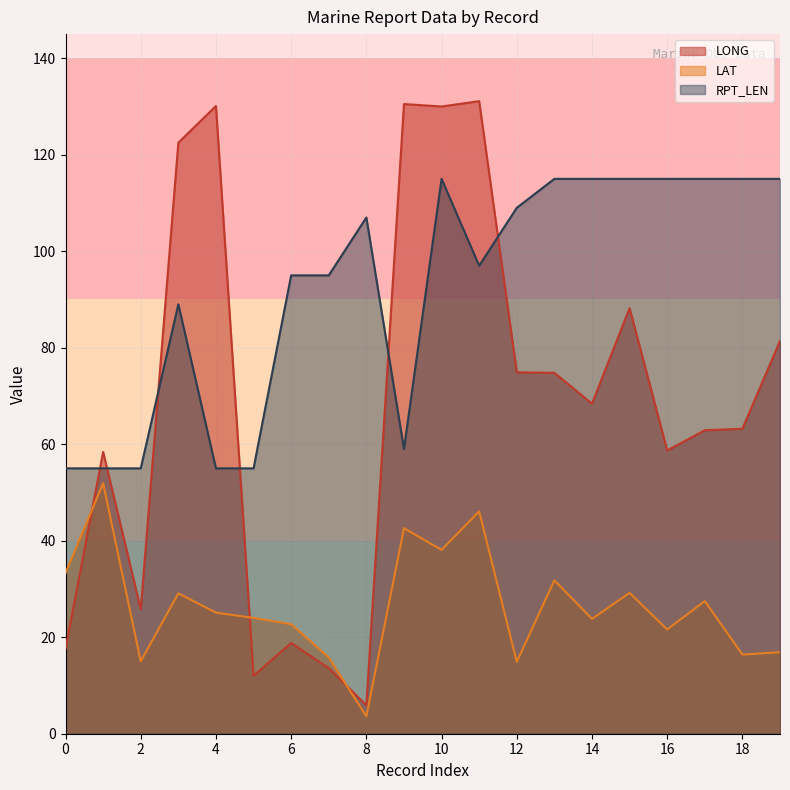

What is the maximum value for LAT?

51.9